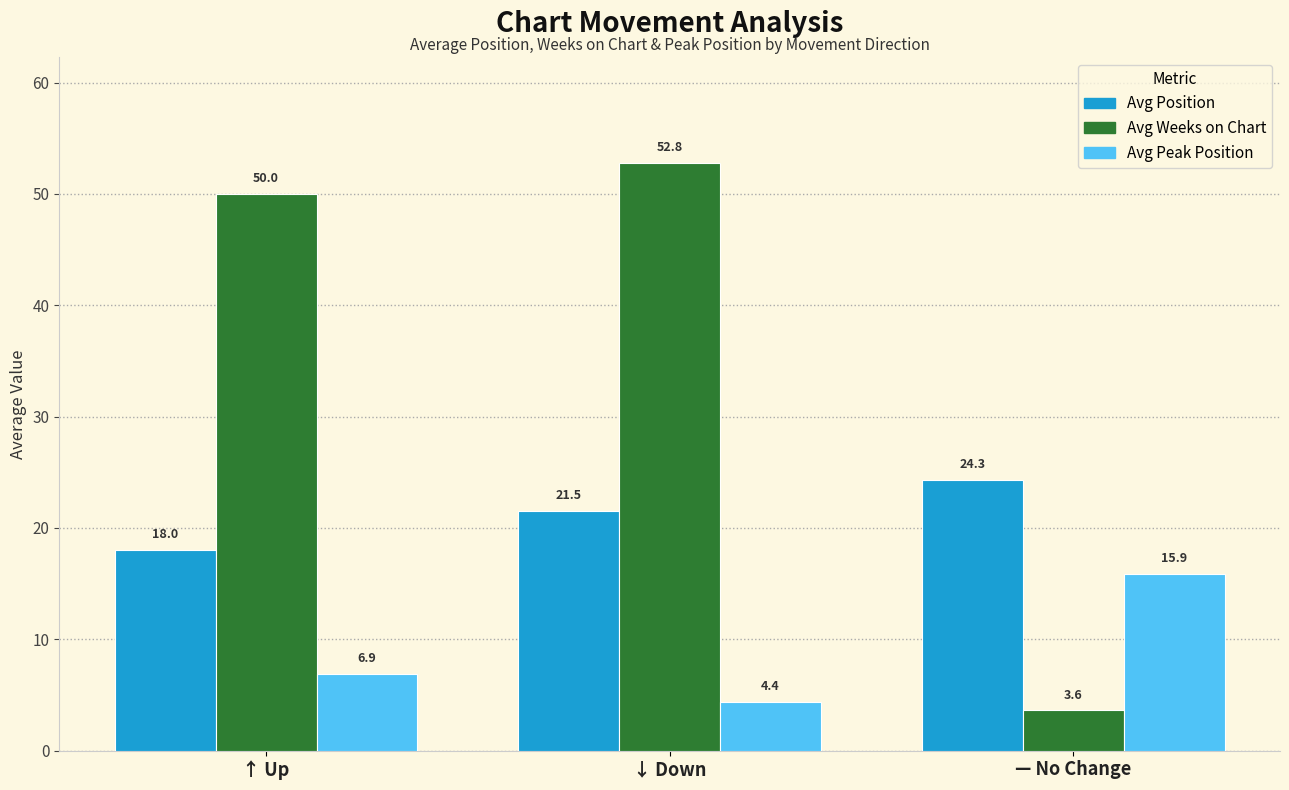

What is the spread (max minus min) of values at ↑ Up?

43.1